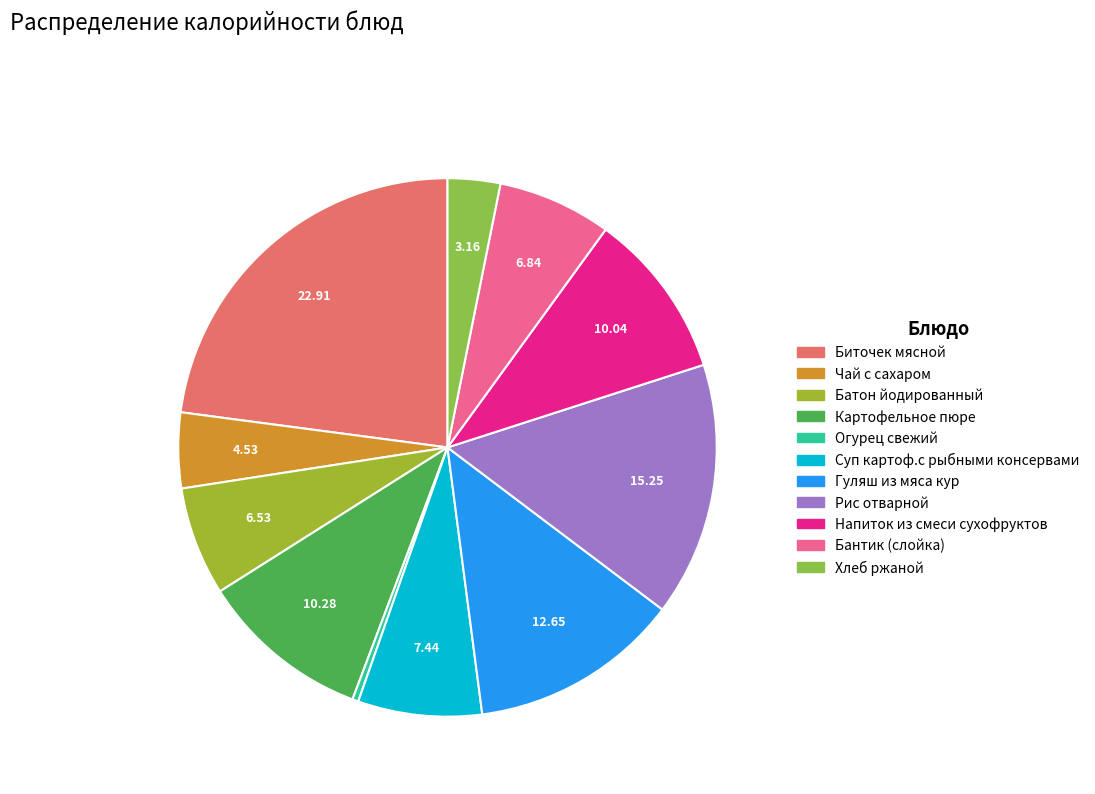

To the nearest percent, what is the combined percentage of Батон йодированный and Огурец свежий?

7%